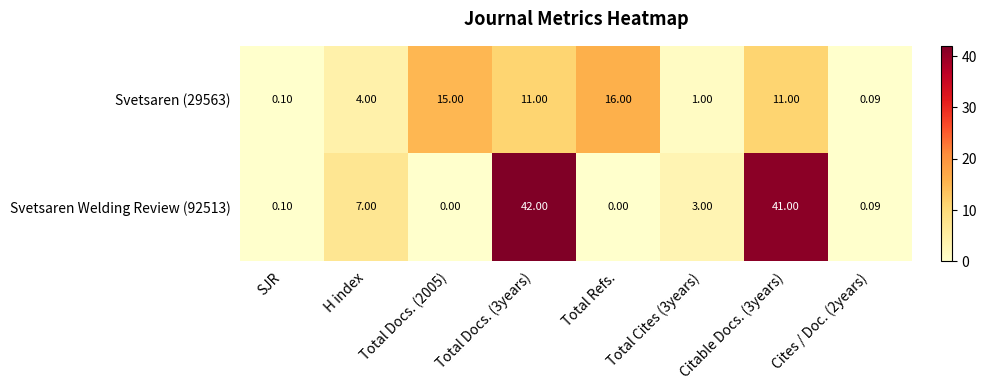

Is the value of Svetsaren (29563) at Cites / Doc. (2years) greater than the value of Svetsaren Welding Review (92513) at Total Refs.?

Yes